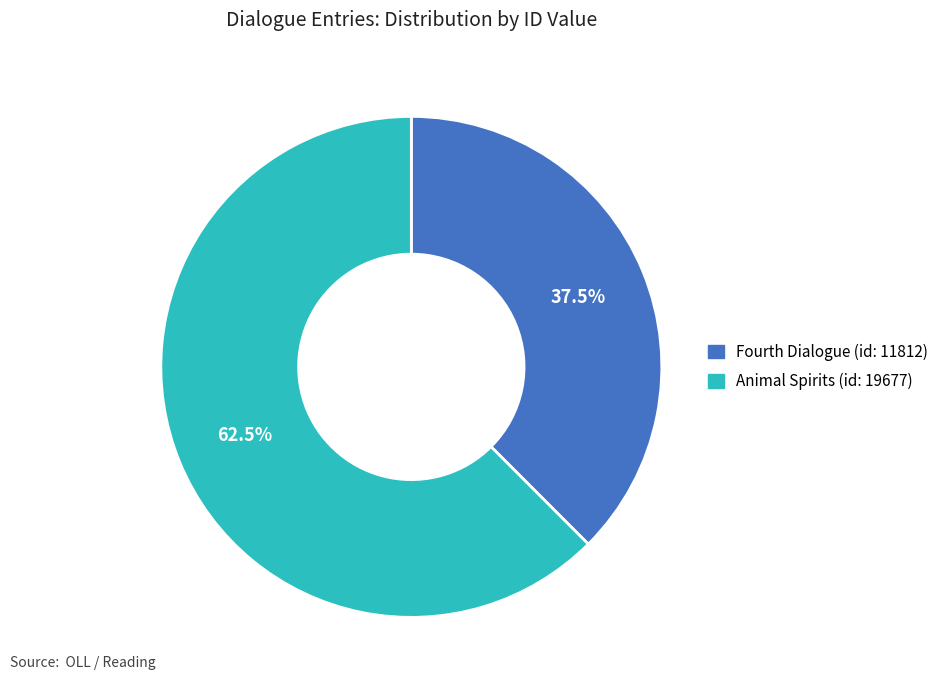

To the nearest percent, what is the difference between the largest and smallest slice percentages?

25%